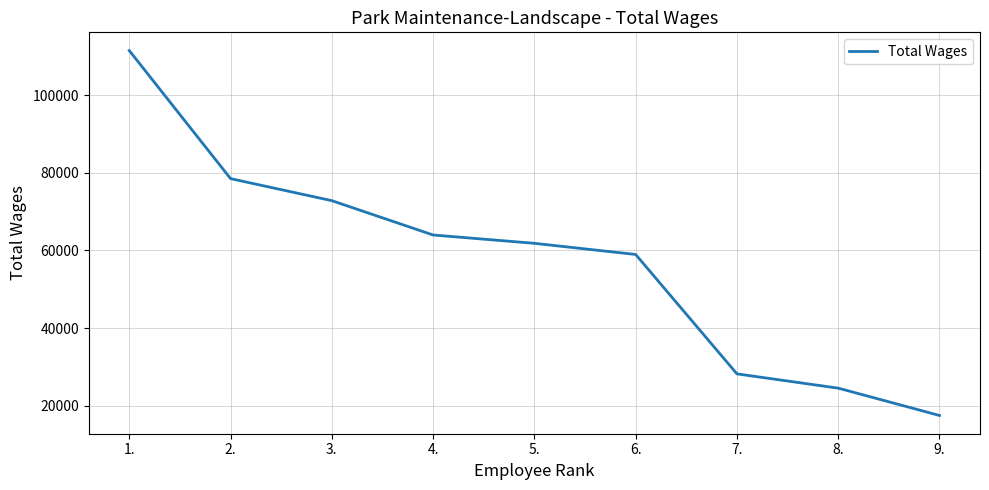

What position from the left is 4.?

4